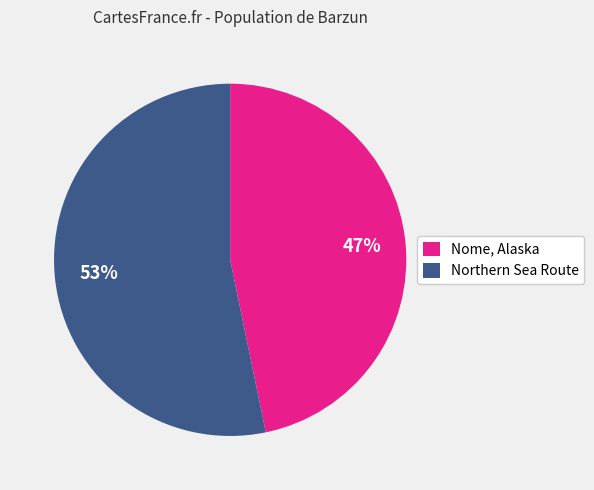

Which category has the biggest portion of the pie?

Northern Sea Route